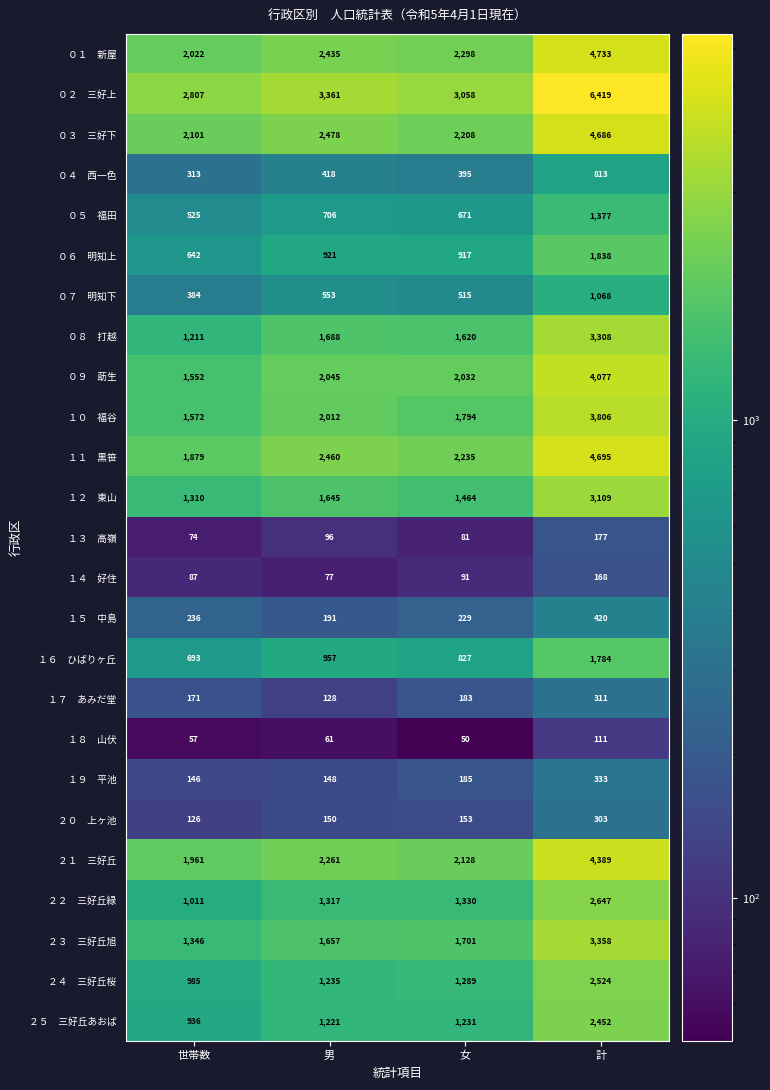

How many distinct data groups are displayed?

25